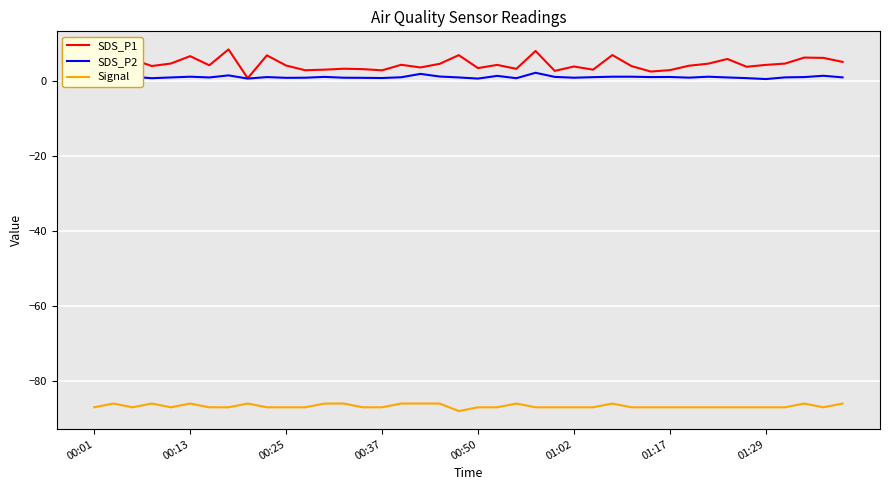

True or false: Signal and SDS_P2 intersect in this chart.

False